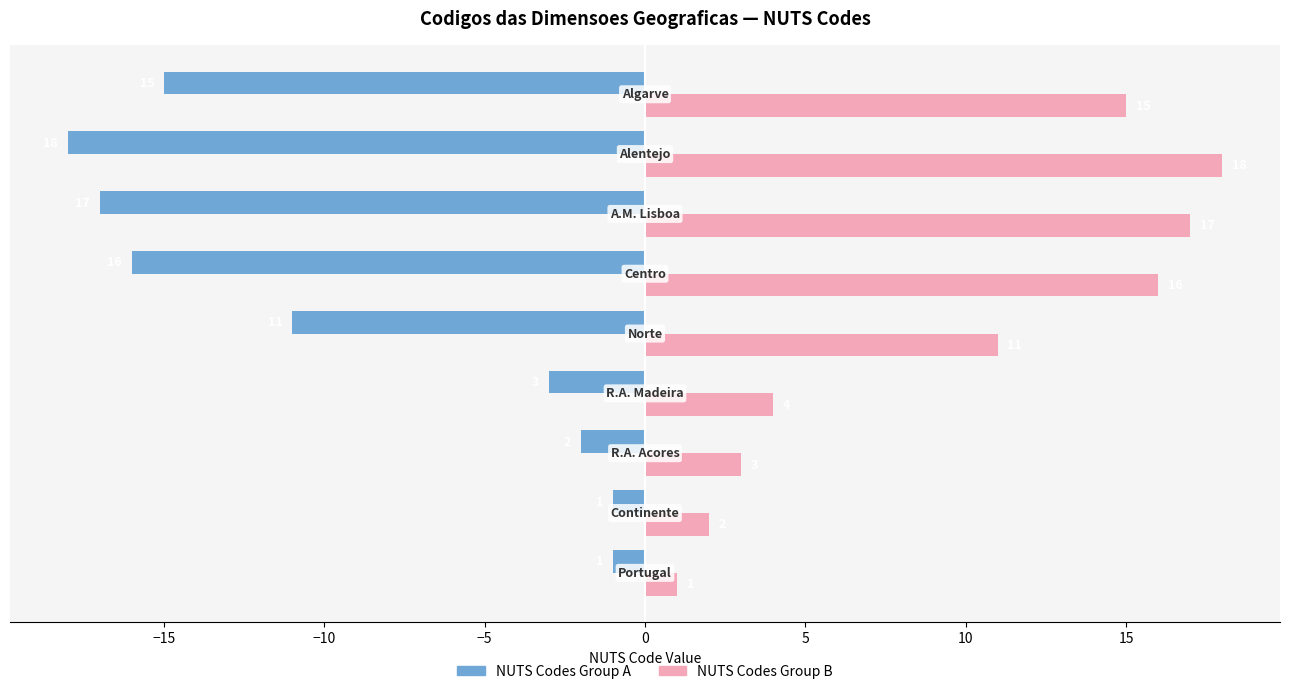

What is the sum of all NUTS Codes Group A values?

-84